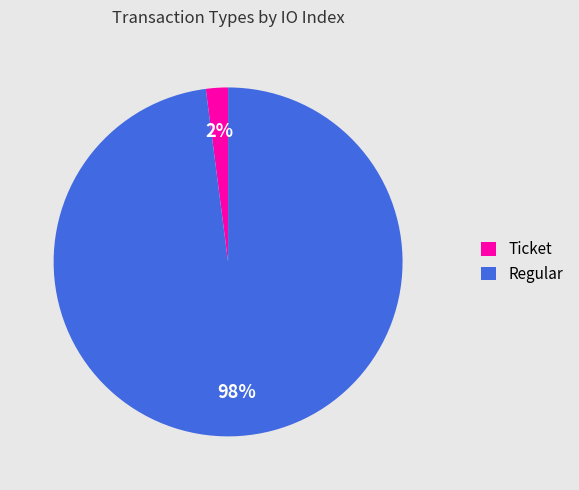

Rank the categories by value from lowest to highest.

Ticket, Regular